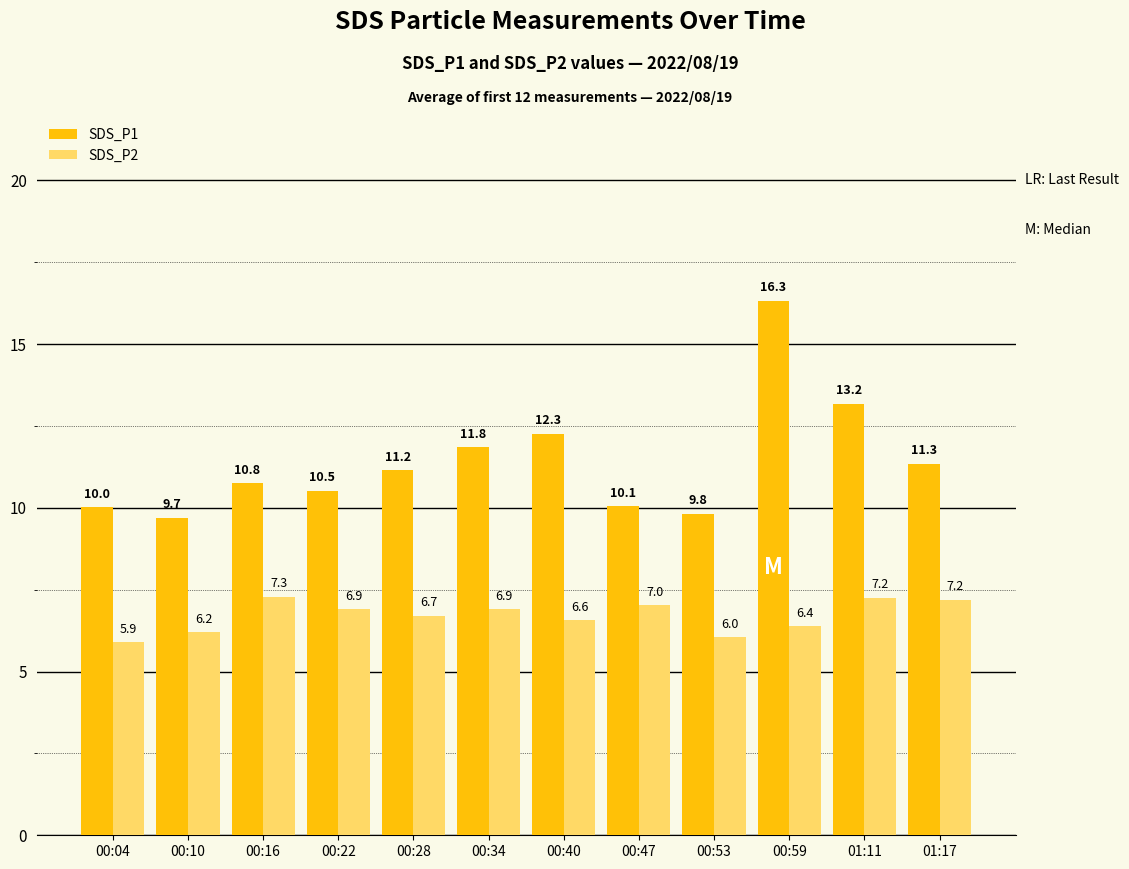

Which category has the highest value in the SDS_P1 series?

00:59